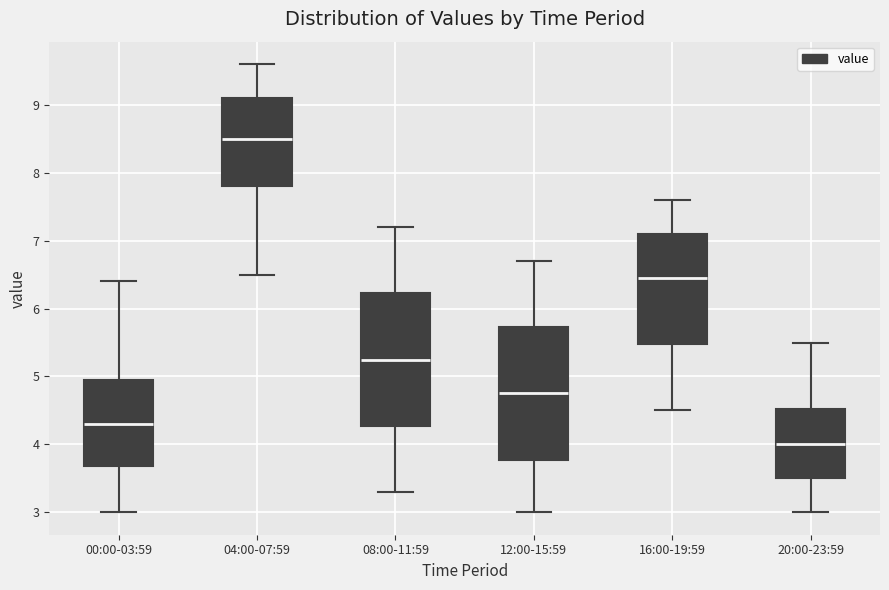

Reading left to right, read every box against the y-axis: the position of its median line, the range the box covers, and the ends of its whiskers. The values are not printed on the chart, so give them approximately, as read against the axis.

00:00-03:59: median 4.3, box 3.7 to 5.0, whiskers 3.0 to 6.4
04:00-07:59: median 8.5, box 7.8 to 9.1, whiskers 6.5 to 9.6
08:00-11:59: median 5.3, box 4.3 to 6.2, whiskers 3.3 to 7.2
12:00-15:59: median 4.8, box 3.8 to 5.7, whiskers 3.0 to 6.7
16:00-19:59: median 6.5, box 5.5 to 7.1, whiskers 4.5 to 7.6
20:00-23:59: median 4.0, box 3.5 to 4.5, whiskers 3.0 to 5.5